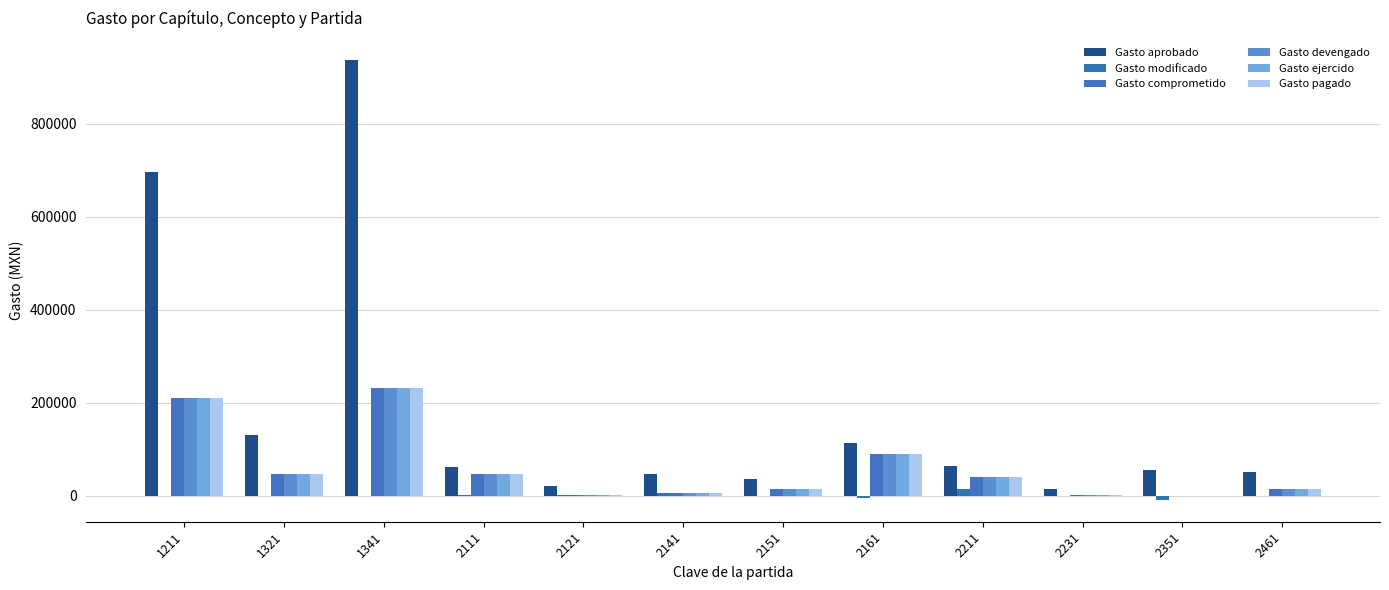

The Gasto aprobado series shows 62400.0 at 2211. True or false?

True